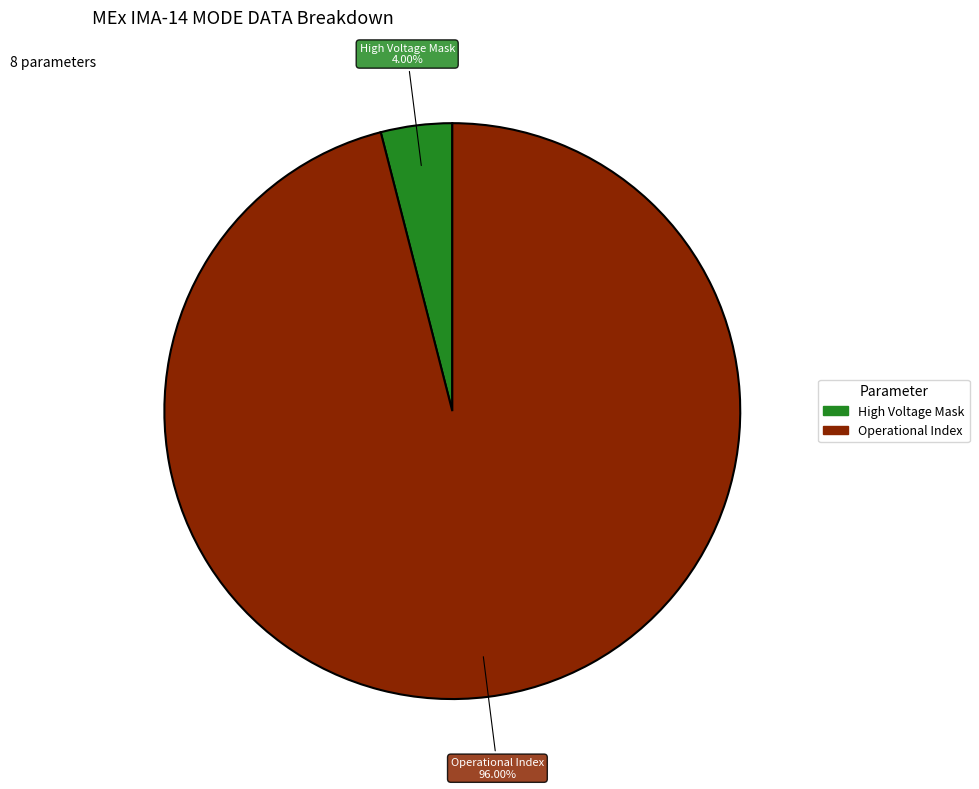

Does any single category account for the majority?

Yes